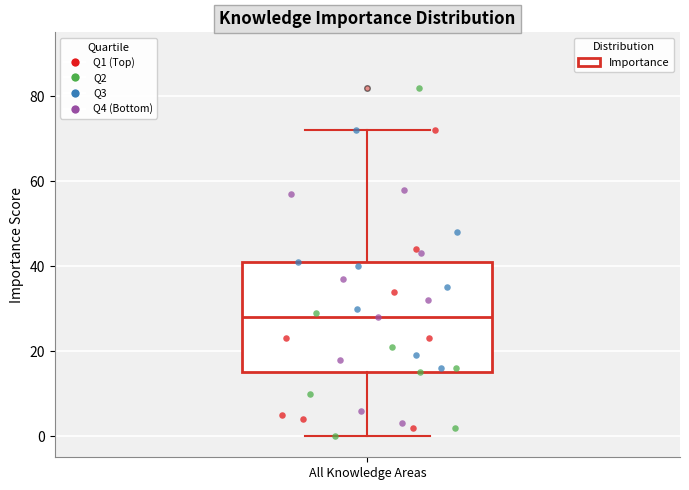

Transcribe this box plot: give where the median line is, the range the box spans, and where the two whiskers end, as read against the y-axis. The values are not printed on the chart, so give them approximately, as read against the axis.

median 28, box 16 to 42, whiskers 0 to 72